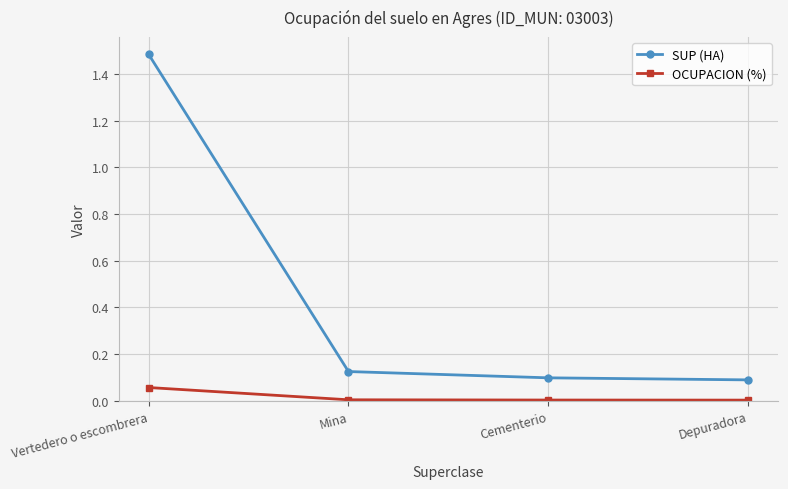

Which series has the widest spread of values?

SUP (HA)